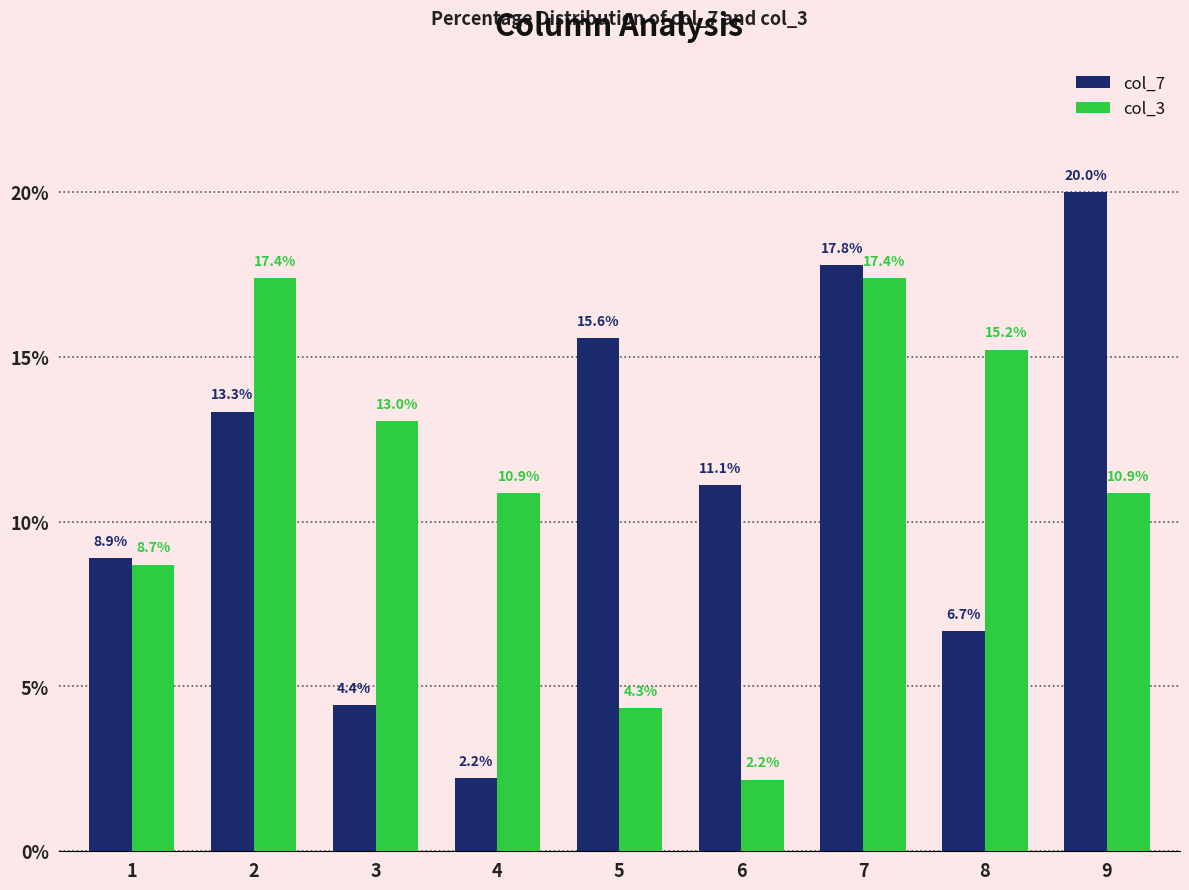

What is the difference between the highest and lowest values at 1?

0.2